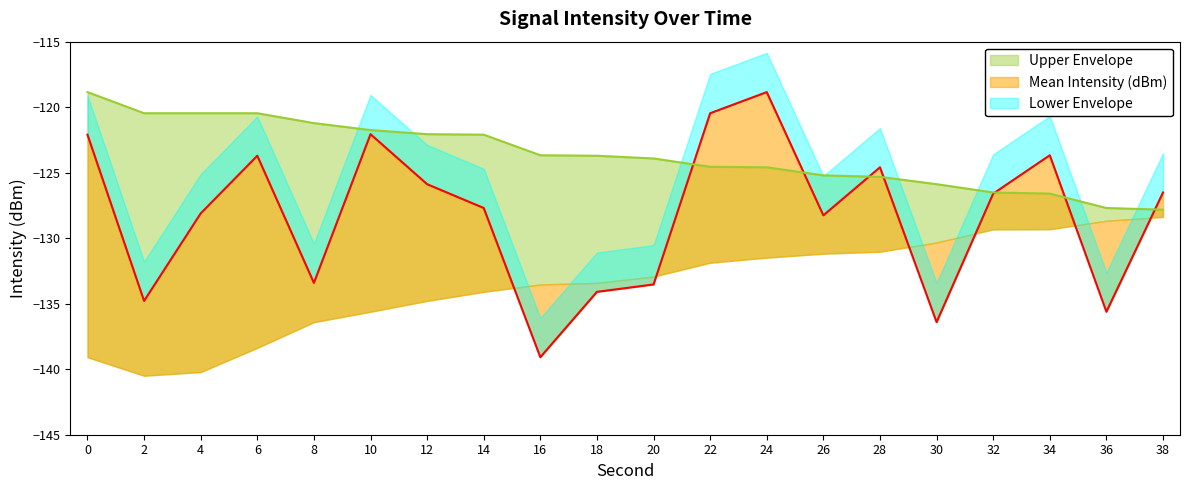

What is the difference between the highest and lowest values at 14?

5.6